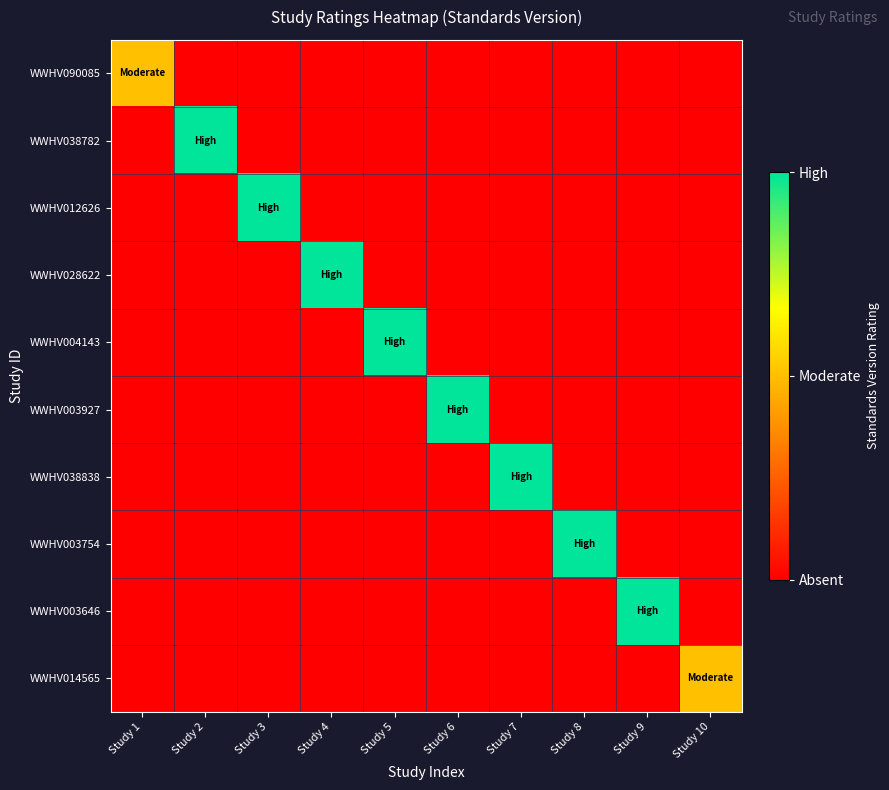

Reading right to left, transcribe all the data shown in this chart.

WWHV090085: Study 10=0.0	Study 9=0.0	Study 8=0.0	Study 7=0.0	Study 6=0.0	Study 5=0.0	Study 4=0.0	Study 3=0.0	Study 2=0.0	Study 1=0.5
WWHV038782: Study 10=0.0	Study 9=0.0	Study 8=0.0	Study 7=0.0	Study 6=0.0	Study 5=0.0	Study 4=0.0	Study 3=0.0	Study 2=1.0	Study 1=0.0
WWHV012626: Study 10=0.0	Study 9=0.0	Study 8=0.0	Study 7=0.0	Study 6=0.0	Study 5=0.0	Study 4=0.0	Study 3=1.0	Study 2=0.0	Study 1=0.0
WWHV028622: Study 10=0.0	Study 9=0.0	Study 8=0.0	Study 7=0.0	Study 6=0.0	Study 5=0.0	Study 4=1.0	Study 3=0.0	Study 2=0.0	Study 1=0.0
WWHV004143: Study 10=0.0	Study 9=0.0	Study 8=0.0	Study 7=0.0	Study 6=0.0	Study 5=1.0	Study 4=0.0	Study 3=0.0	Study 2=0.0	Study 1=0.0
WWHV003927: Study 10=0.0	Study 9=0.0	Study 8=0.0	Study 7=0.0	Study 6=1.0	Study 5=0.0	Study 4=0.0	Study 3=0.0	Study 2=0.0	Study 1=0.0
WWHV038838: Study 10=0.0	Study 9=0.0	Study 8=0.0	Study 7=1.0	Study 6=0.0	Study 5=0.0	Study 4=0.0	Study 3=0.0	Study 2=0.0	Study 1=0.0
WWHV003754: Study 10=0.0	Study 9=0.0	Study 8=1.0	Study 7=0.0	Study 6=0.0	Study 5=0.0	Study 4=0.0	Study 3=0.0	Study 2=0.0	Study 1=0.0
WWHV003646: Study 10=0.0	Study 9=1.0	Study 8=0.0	Study 7=0.0	Study 6=0.0	Study 5=0.0	Study 4=0.0	Study 3=0.0	Study 2=0.0	Study 1=0.0
WWHV014565: Study 10=0.5	Study 9=0.0	Study 8=0.0	Study 7=0.0	Study 6=0.0	Study 5=0.0	Study 4=0.0	Study 3=0.0	Study 2=0.0	Study 1=0.0